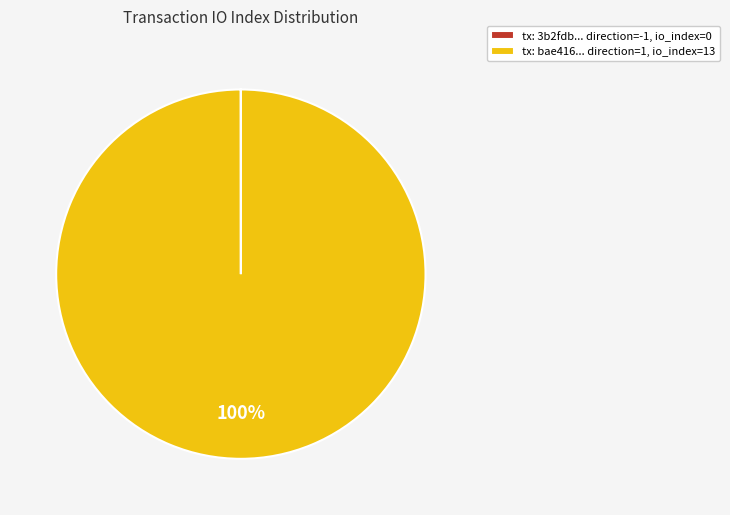

Which slice represents more than half of the pie?

tx: bae416... direction=1, io_index=13